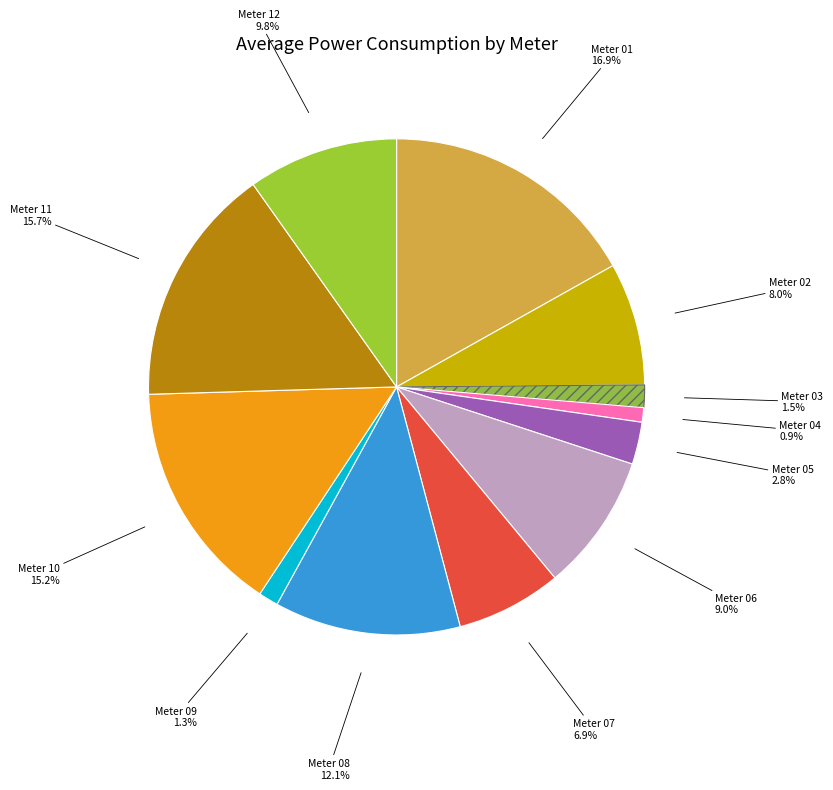

Rank the categories by value from highest to lowest.

01, 11, 10, 08, 12, 06, 02, 07, 05, 03, 09, 04